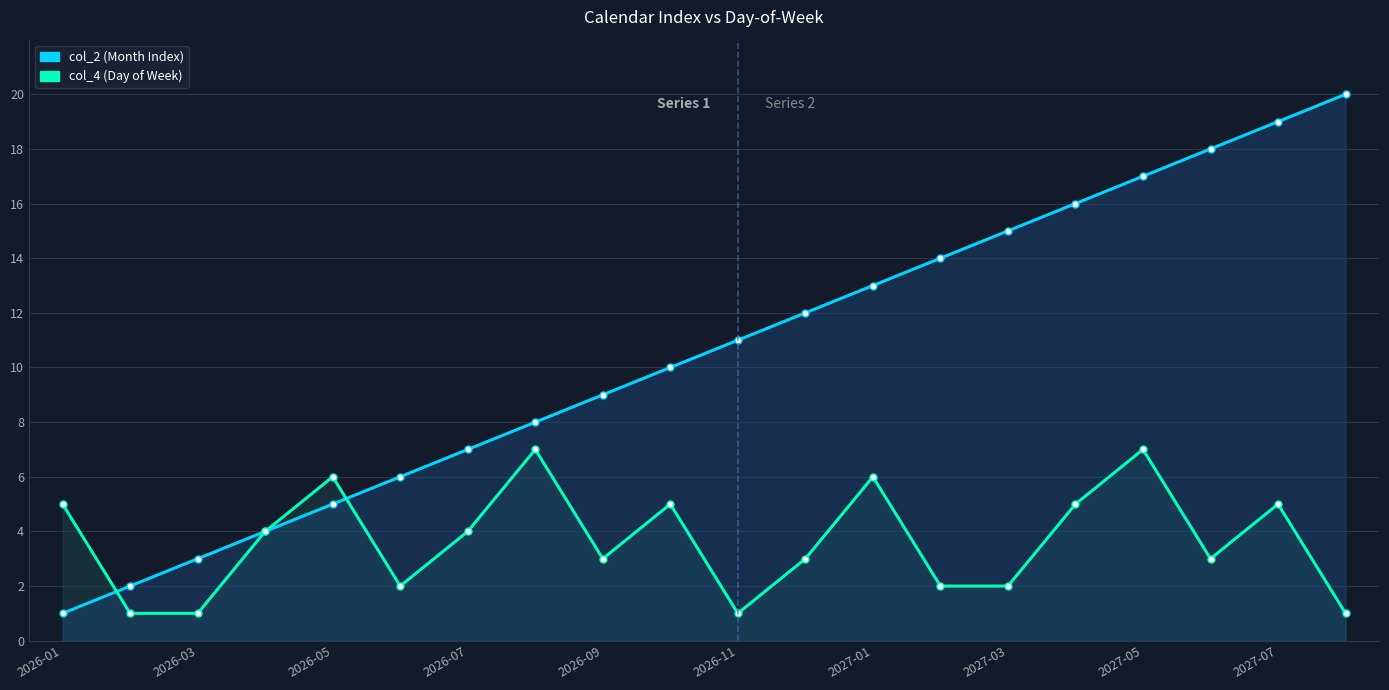

List the series in order of their peak value, highest first.

col_2 (Month Index), col_4 (Day of Week)